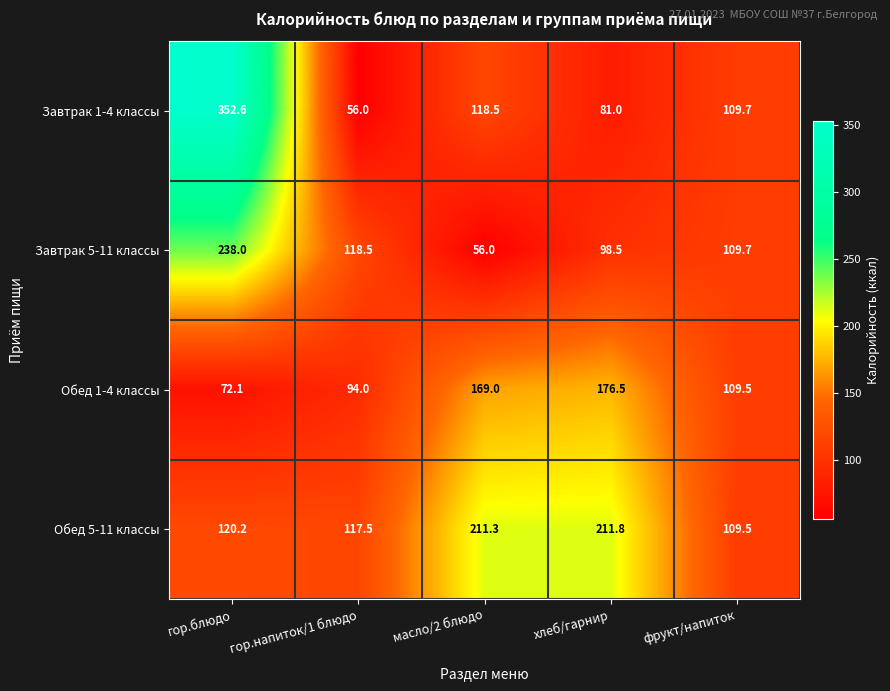

Rank the series at гор.блюдо from highest to lowest value.

Завтрак 1-4 классы, Завтрак 5-11 классы, Обед 5-11 классы, Обед 1-4 классы